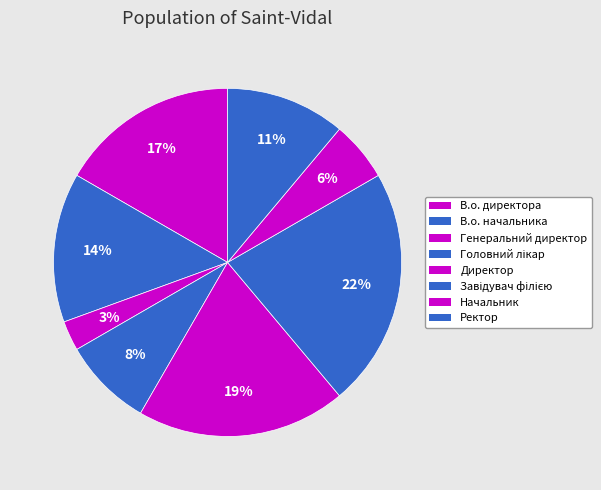

How much of the chart is everything except Генеральний директор?

97.2%